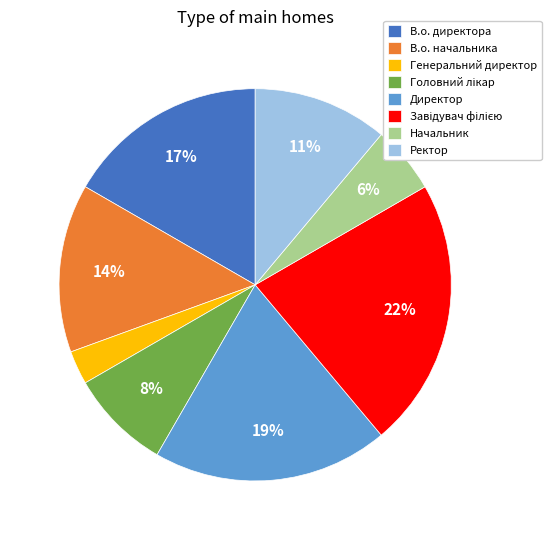

Is there a majority slice in this chart?

No